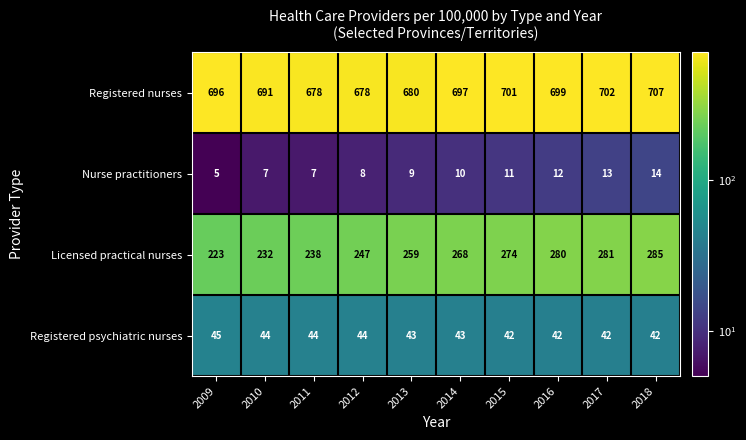

Between 2016 and 2017, which series saw the biggest shift?

Registered nurses